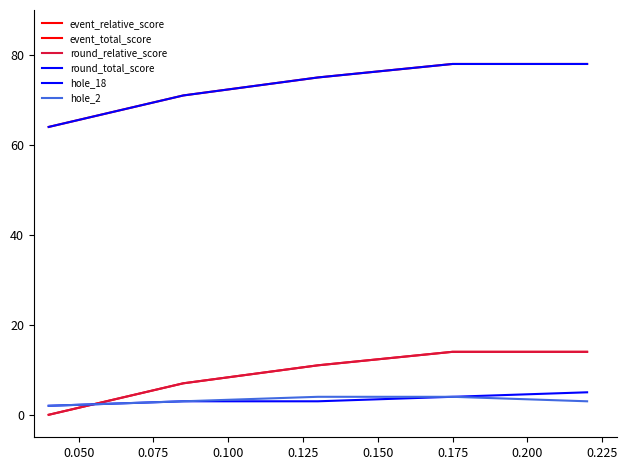

Is this an area chart (filled region under the line)?

No